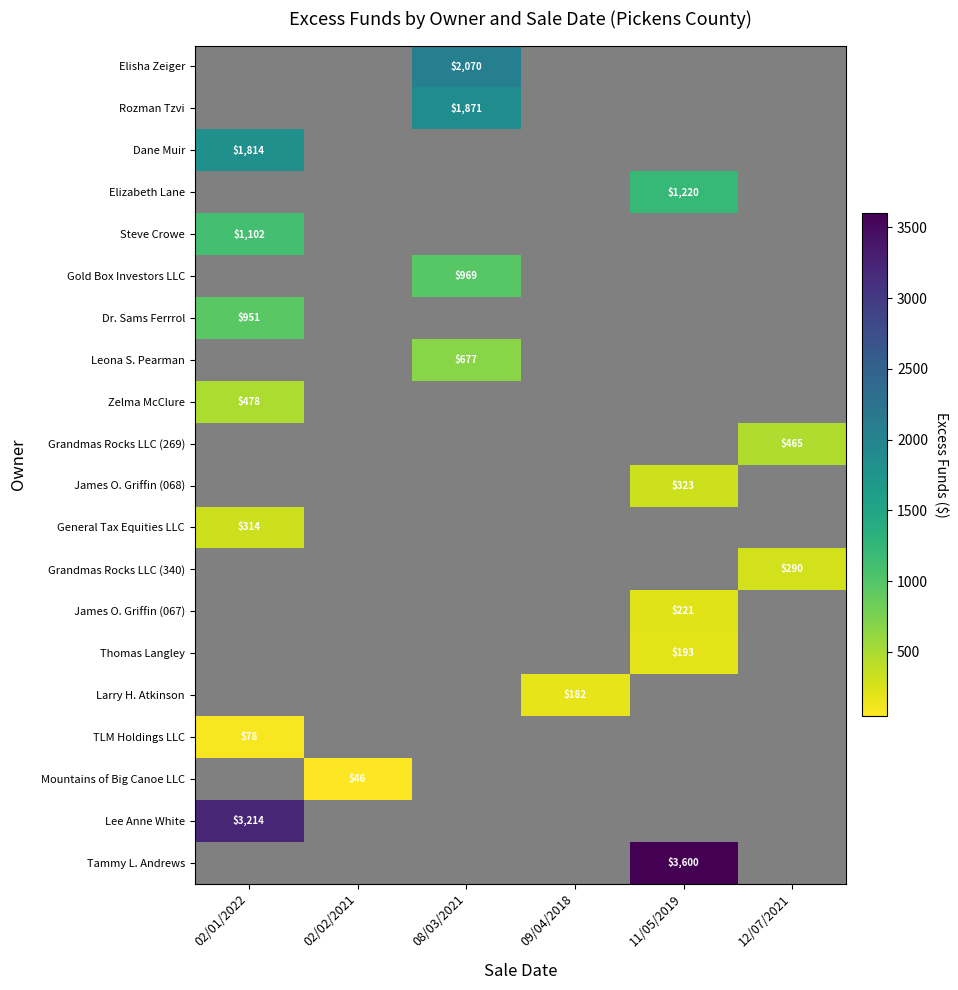

What is the smallest value displayed?

46.0